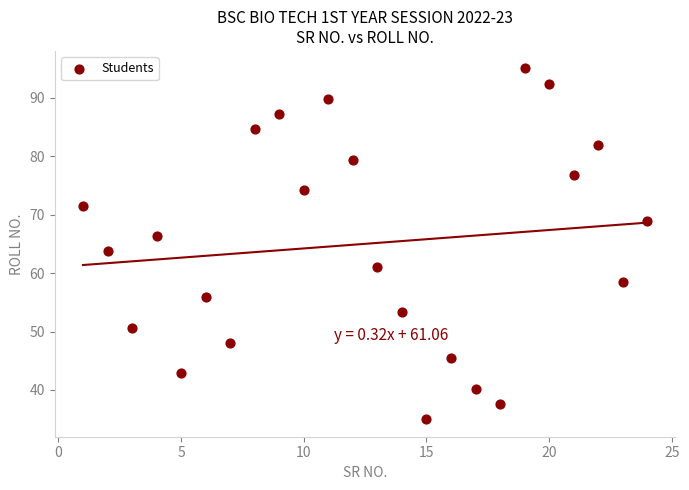

What is the range of Y values (max minus min)?

60.0